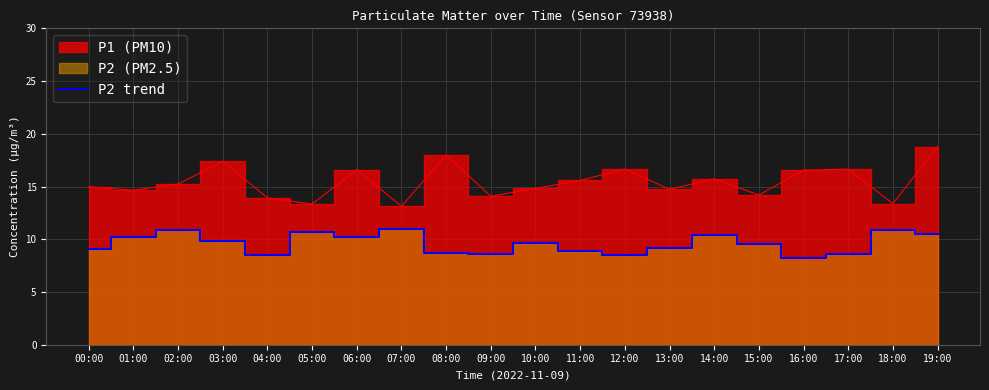

The value of P2 trend at 07:00 is 3.1. True or false?

False